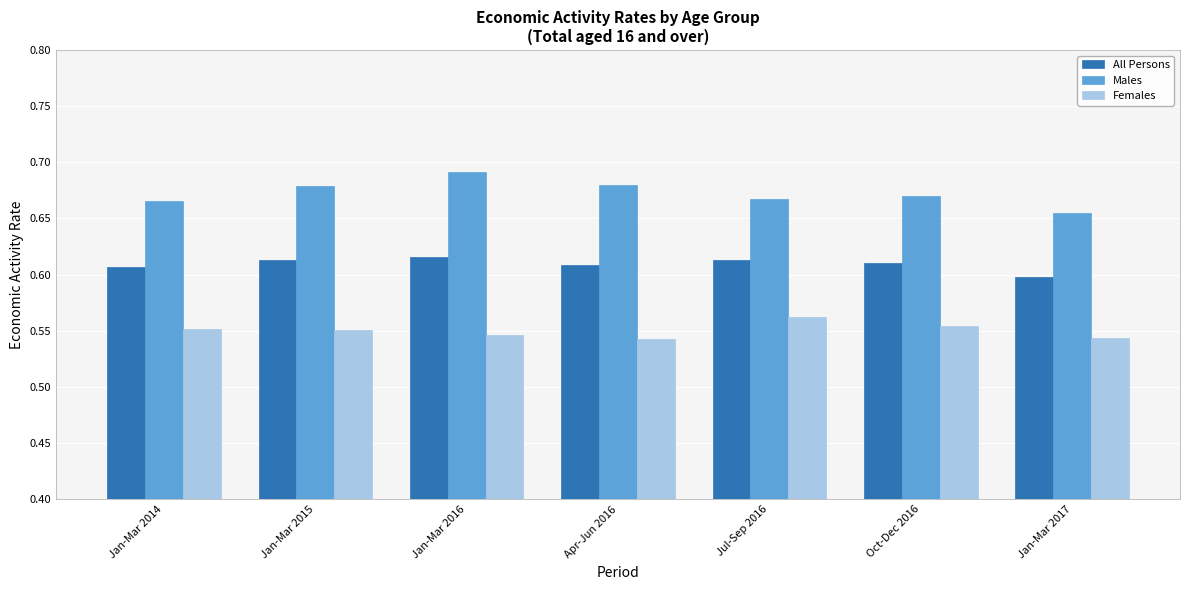

Does the chart contain stacked bars?

No